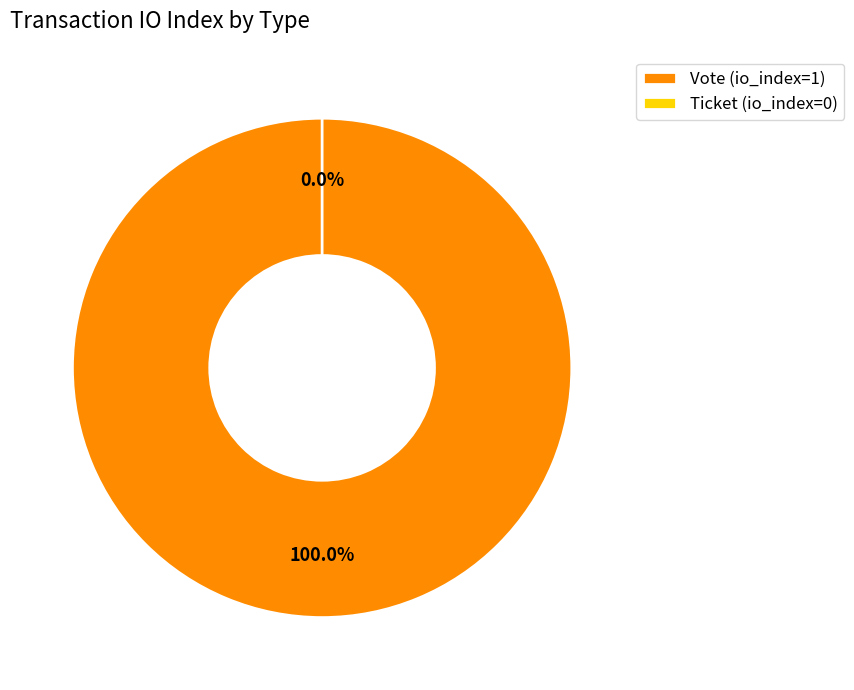

To the nearest percent, what is the combined percentage of Ticket and Vote?

100%